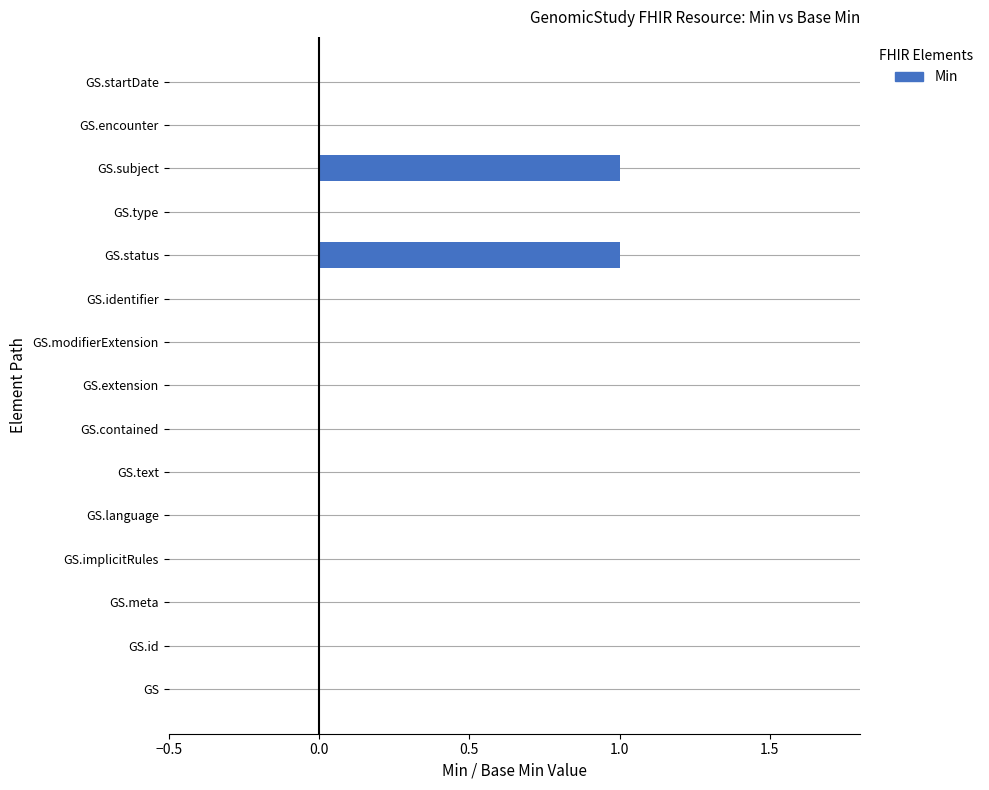

Is it true that the value at GS.contained is 0?

True